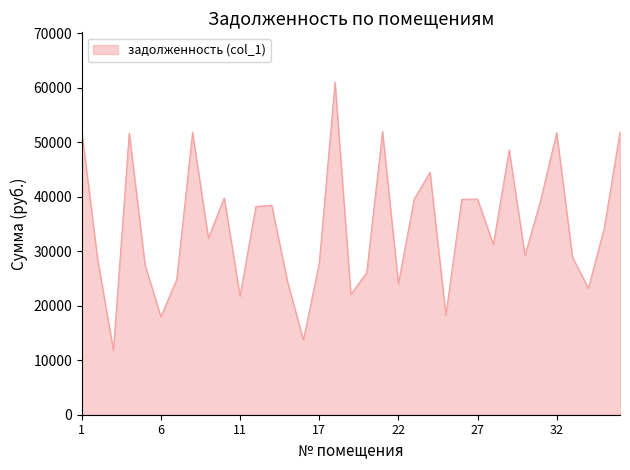

What is the greatest value displayed?

61053.4